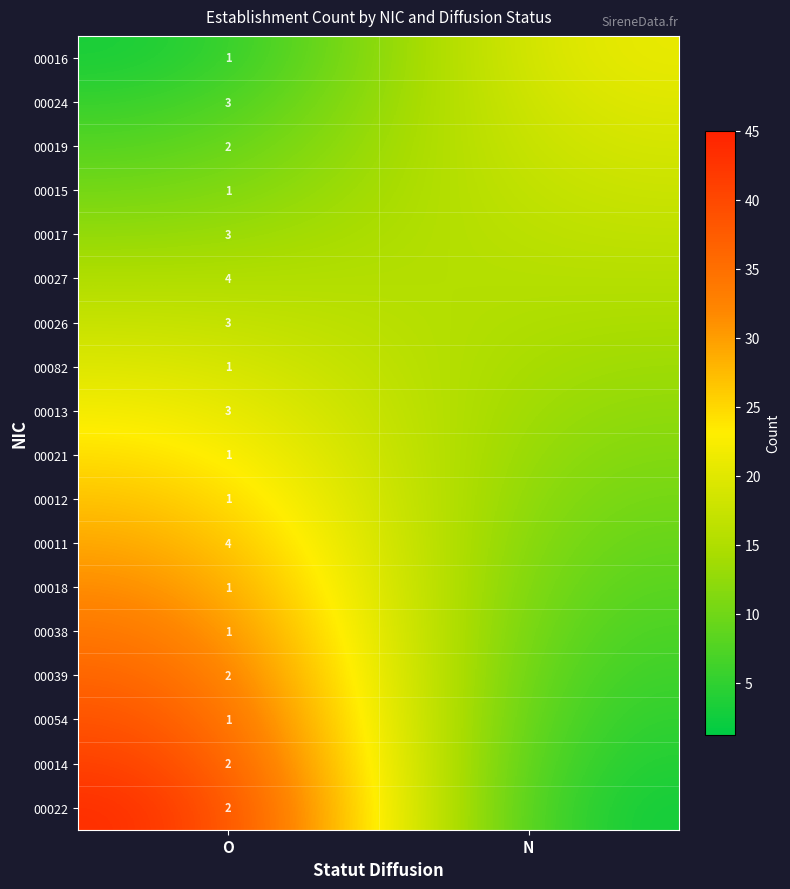

What is the total value across all series at O?

36.0